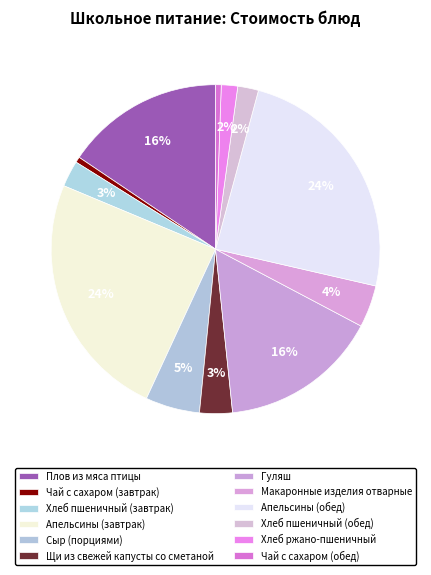

How many slices are in this pie chart?

12